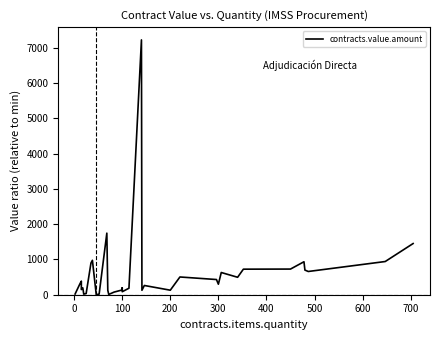

Reading left to right, what are all the values shown in this chart?

20.2	308.0	308.0	385.0	385.0	146.1	193.6	16.9	33.8	898.3	975.3	1.0	18.4	1745.3	125.7	7.8	74.2	135.2	195.4	84.7	184.2	7221.4	126.0	262.1	128.3	502.8	430.4	297.9	629.5	494.4	494.4	724.1	724.1	727.0	934.2	697.9	658.5	940.8	1450.3